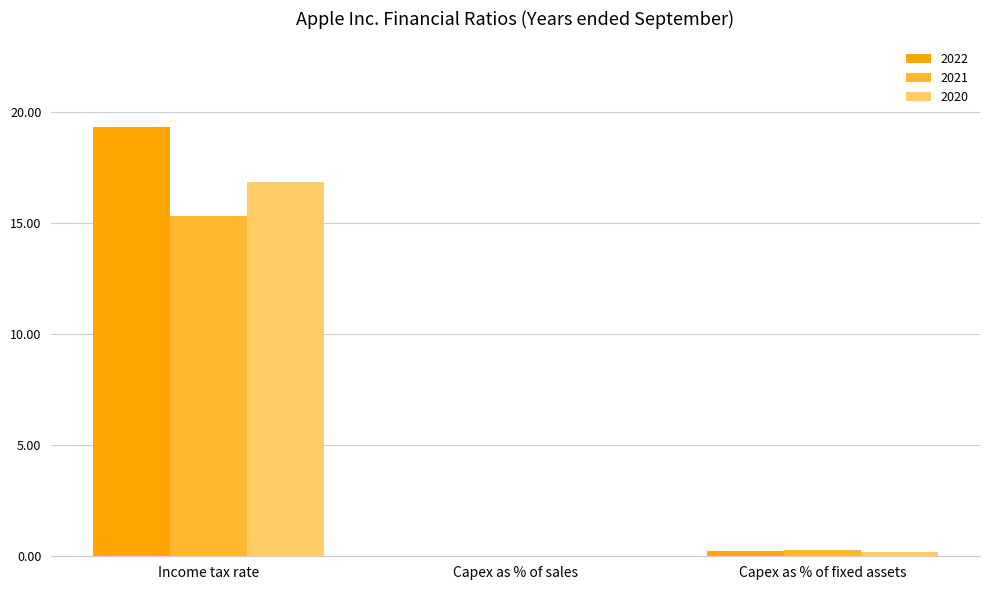

Which series has the largest total across all categories?

2022